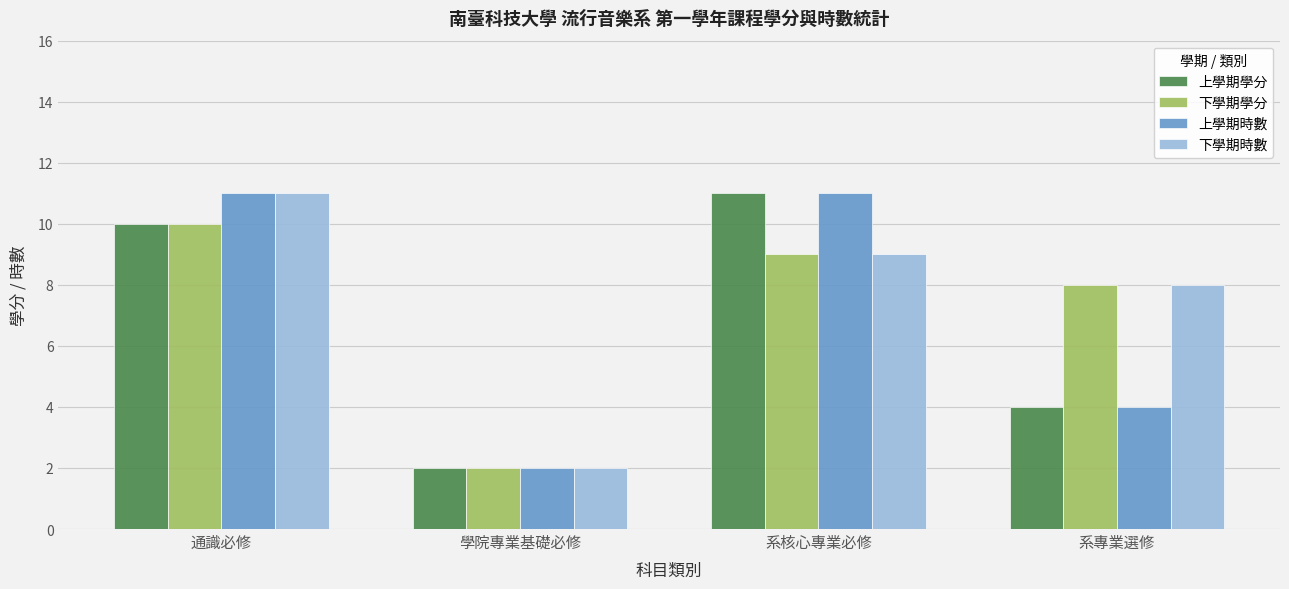

Reading right to left, extract all data points from this chart.

上學期學分: 系專業選修=4	系核心專業必修=11	學院專業基礎必修=2	通識必修=10
下學期學分: 系專業選修=8	系核心專業必修=9	學院專業基礎必修=2	通識必修=10
上學期時數: 系專業選修=4	系核心專業必修=11	學院專業基礎必修=2	通識必修=11
下學期時數: 系專業選修=8	系核心專業必修=9	學院專業基礎必修=2	通識必修=11